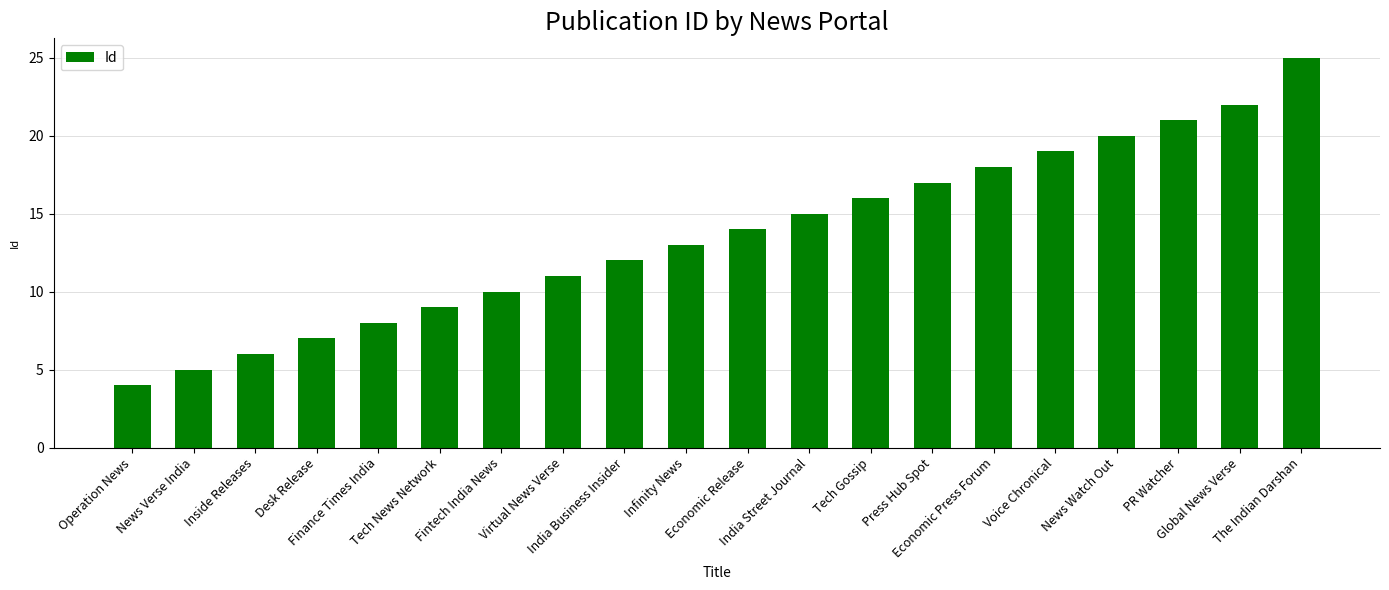

What is the value of the 5th bar from the left?

8